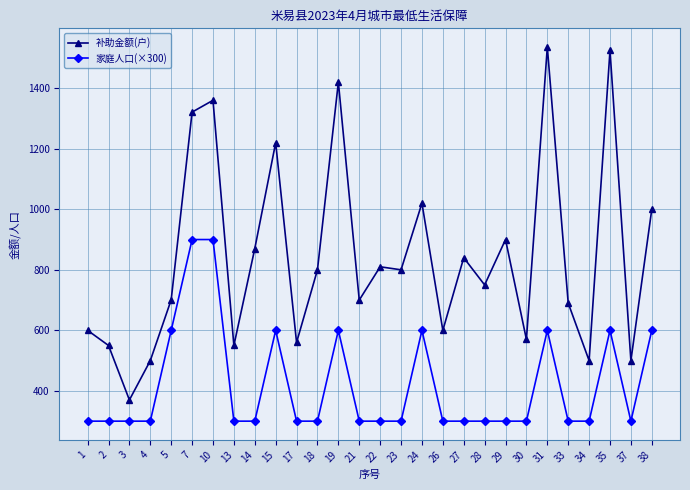

True or false: 家庭人口(×300) has a value of 300 at 4.

True